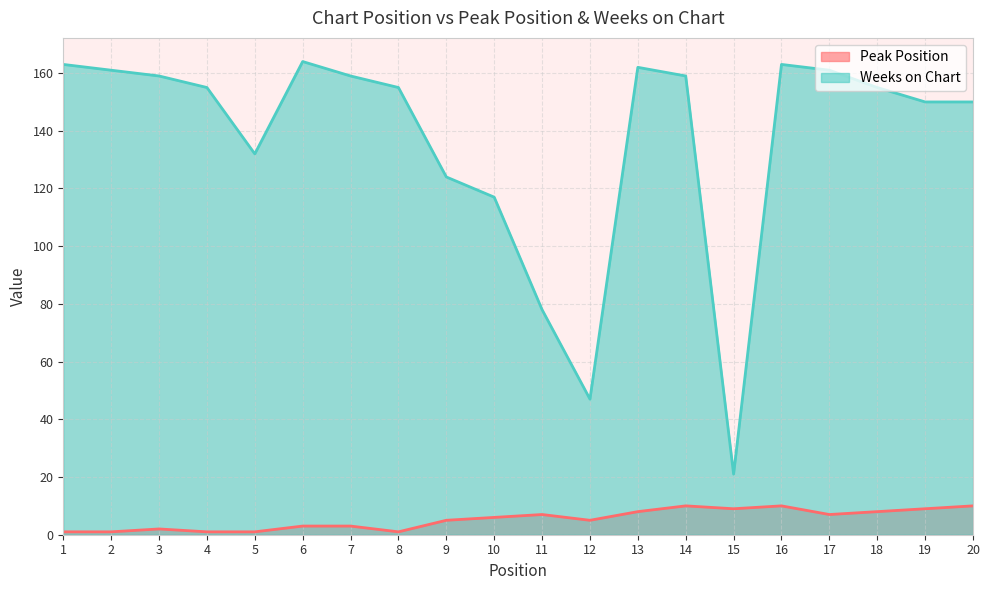

Reading left to right, list all the values displayed in this chart.

Peak Position: 1	1	2	1	1	3	3	1	5	6	7	5	8	10	9	10	7	8	9	10
Weeks on Chart: 163	161	159	155	132	164	159	155	124	117	78	47	162	159	21	163	161	155	150	150